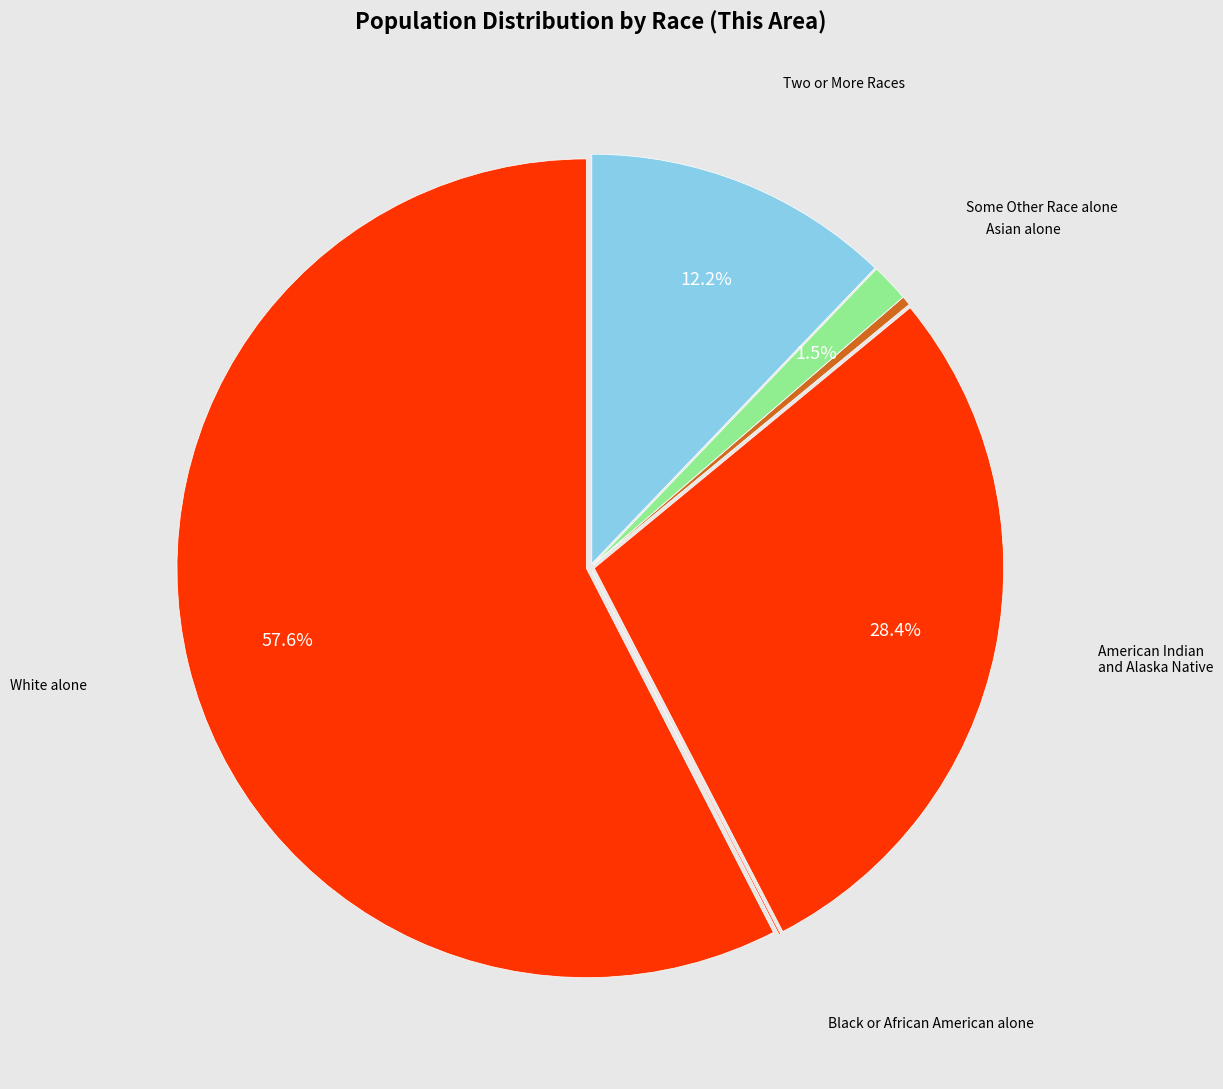

To the nearest percent, what is the difference between the largest and smallest slice percentages?

58%